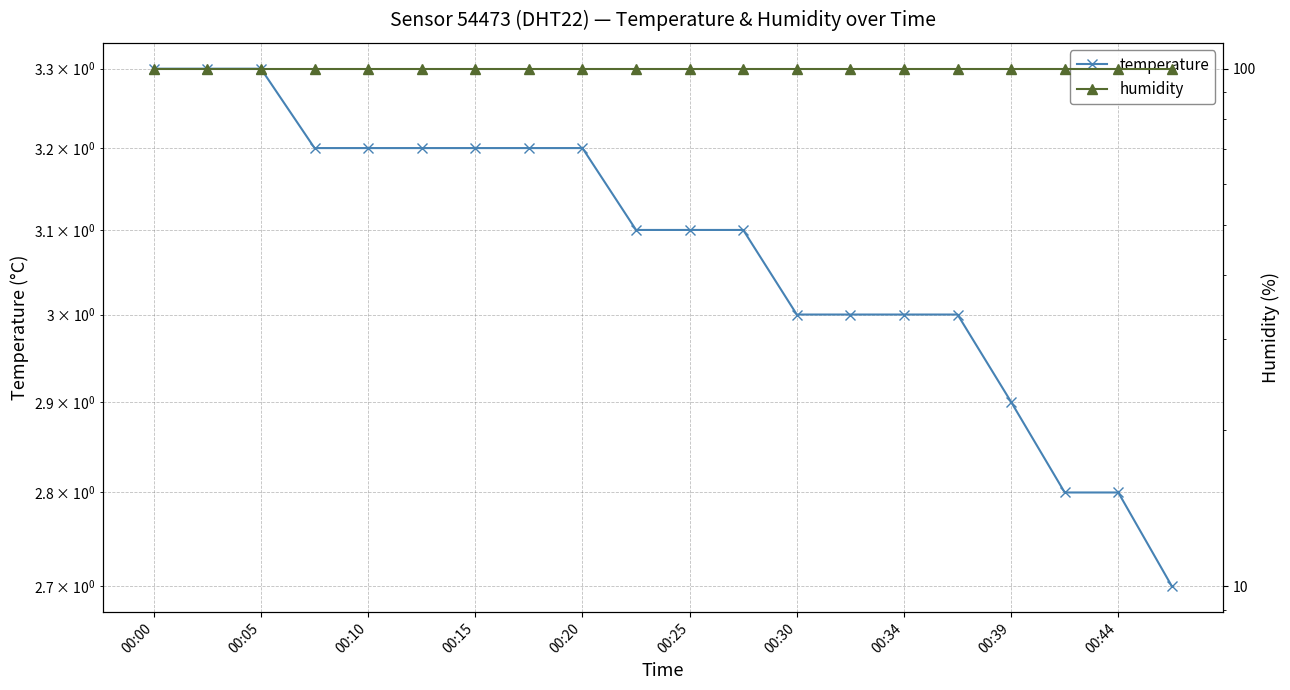

What is the label of the 1st point from the left?

00:00